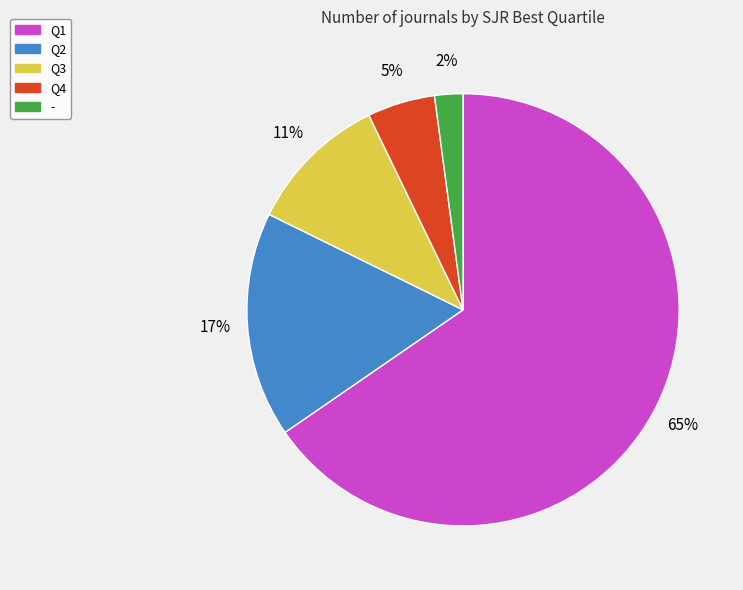

Which category has the biggest portion of the pie?

Q1